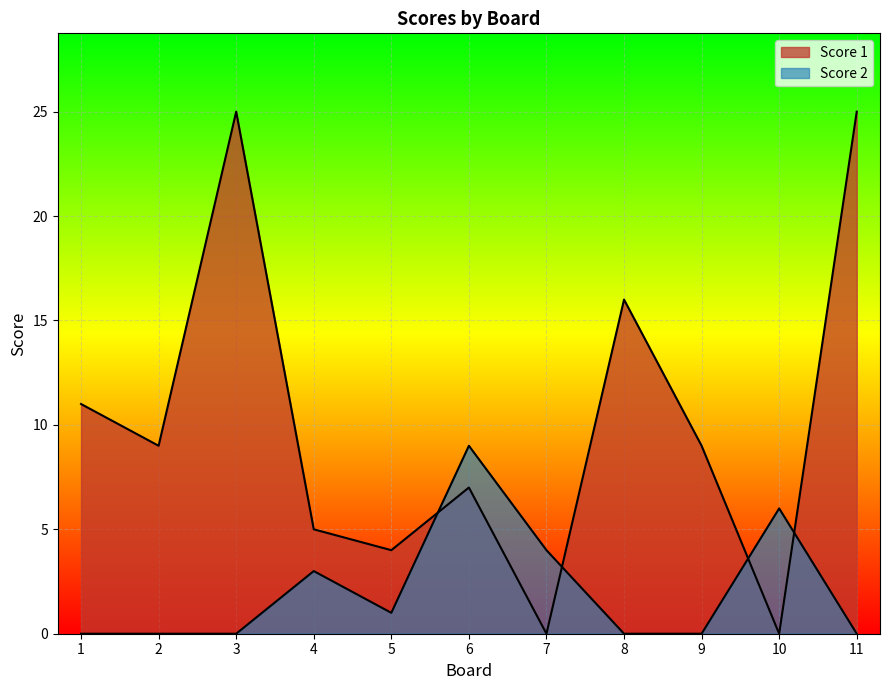

What is the difference between the highest and lowest values at 11?

25